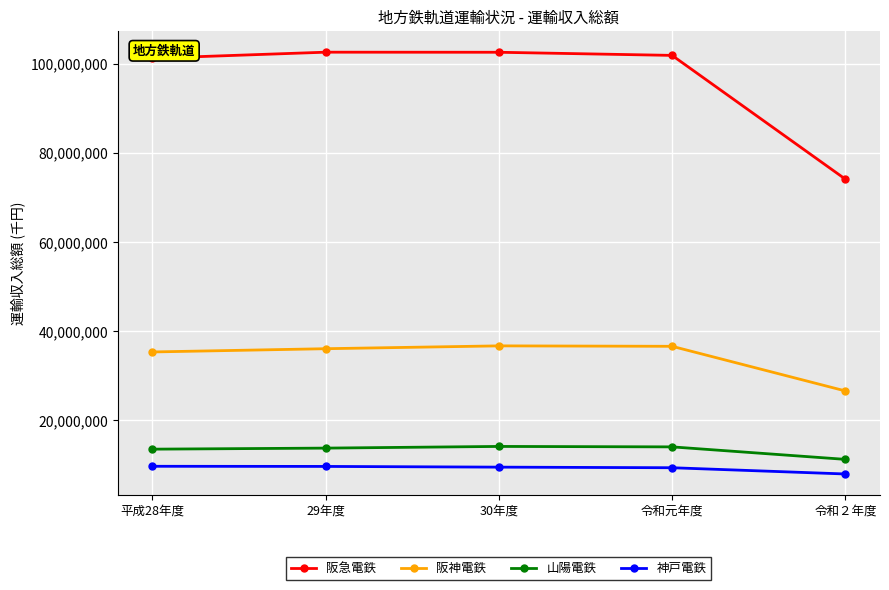

At how many categories does at least one series exceed 39393171?

5